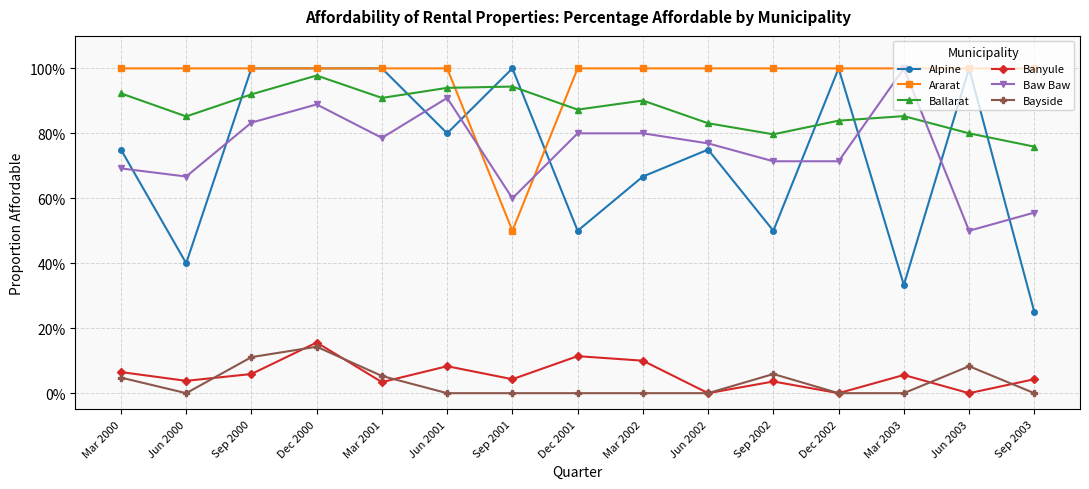

Rank the series at Jun 2001 from highest to lowest value.

Ararat, Ballarat, Baw Baw, Alpine, Banyule, Bayside